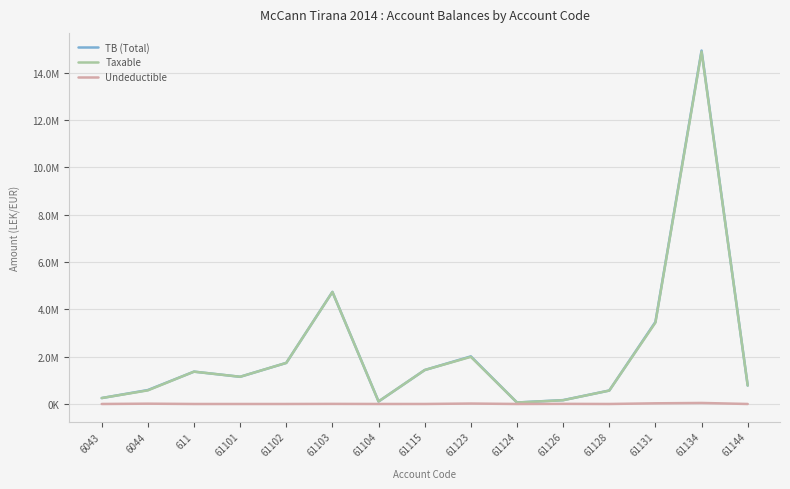

Rank the series by their maximum value, from lowest to highest.

Undeductible, Taxable, TB (Total)